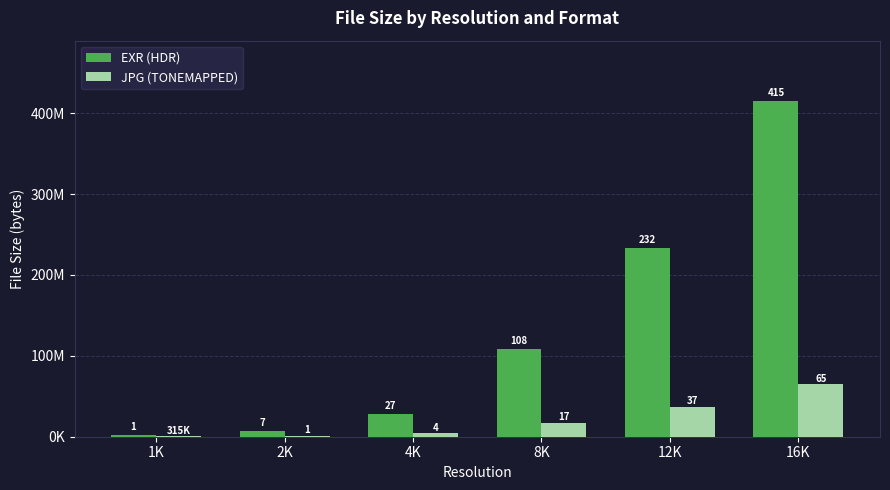

What is the difference between the second highest and minimum values in the JPG (TONEMAPPED) series?

37022419